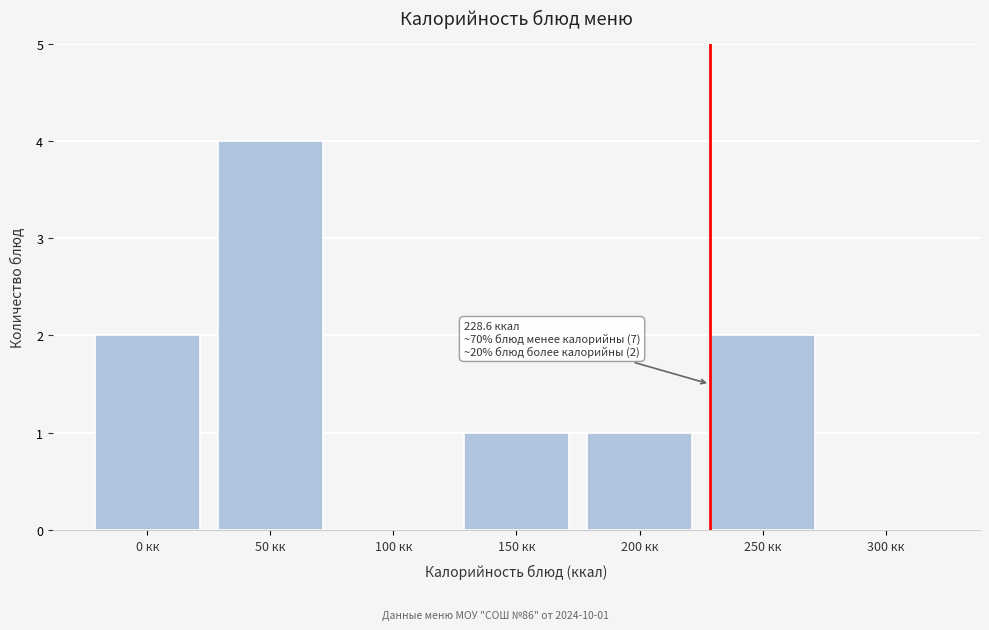

Reading left to right, list all the values displayed in this chart.

0 кк=2	50 кк=4	100 кк=0	150 кк=1	200 кк=1	250 кк=2	300 кк=0